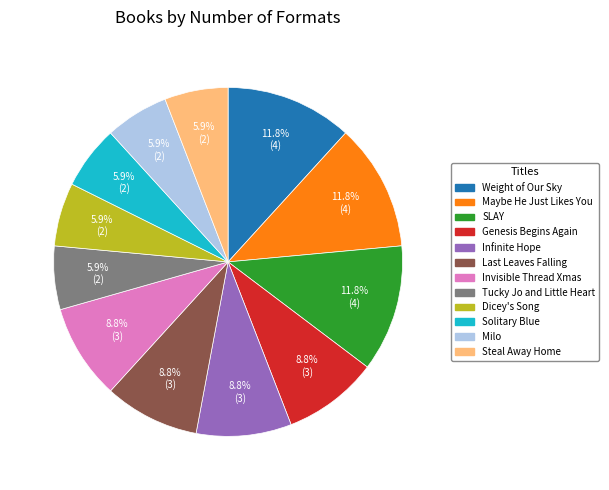

How many segments does this pie chart have?

12